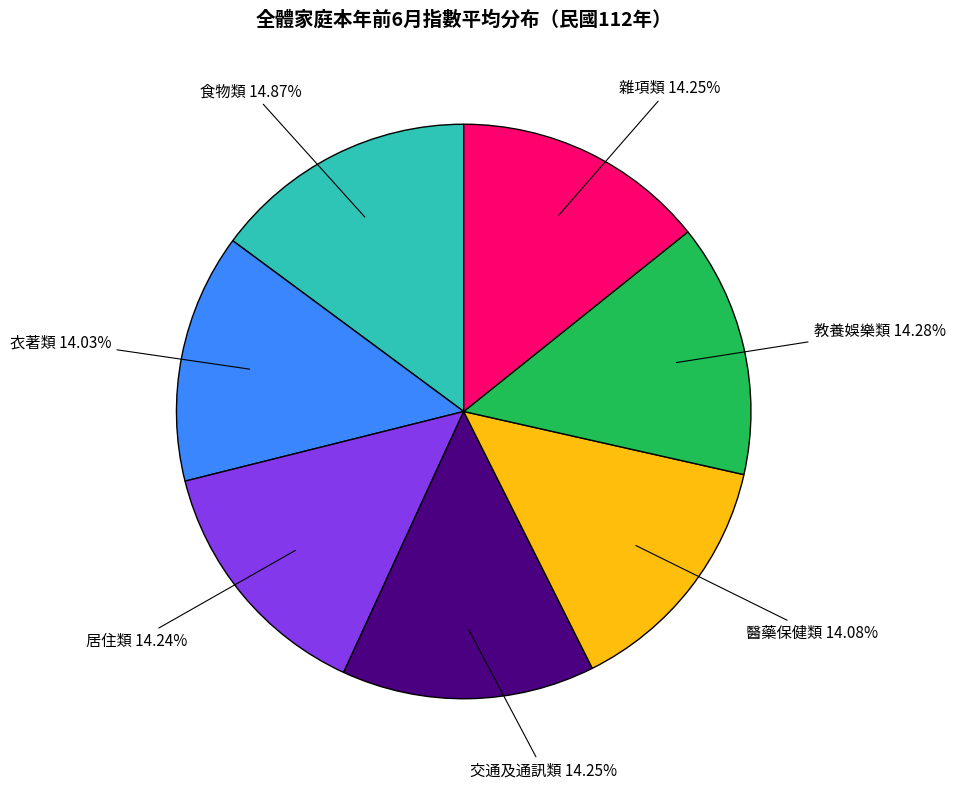

How many segments does this pie chart have?

7